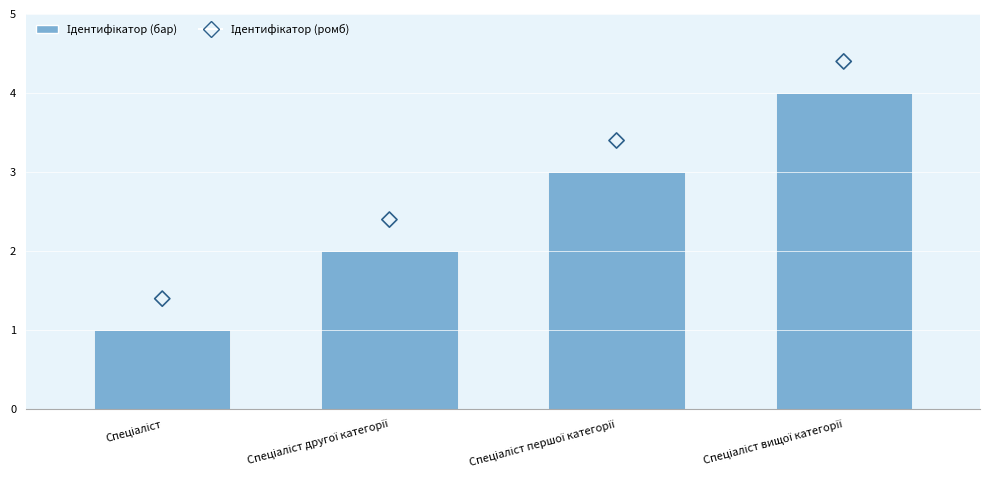

At how many categories does at least one series exceed 1?

4